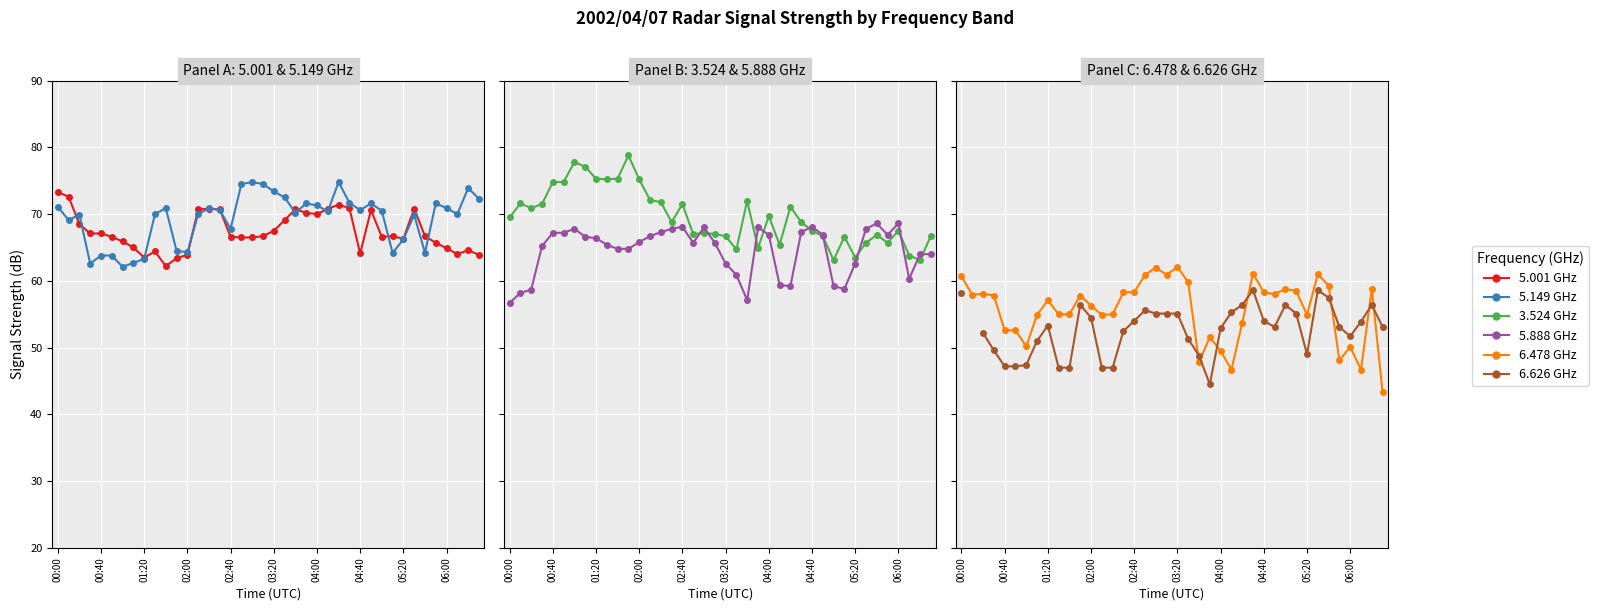

Between 16 and 11, which is larger?

16